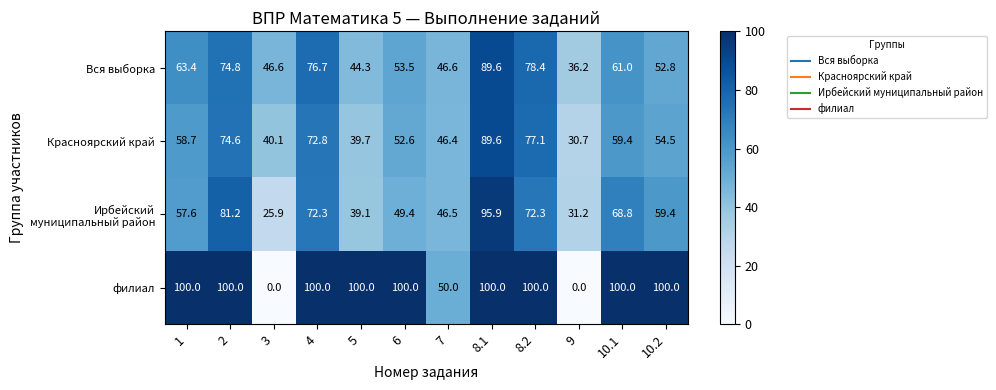

Where is филиал nearest to the value 50?

7